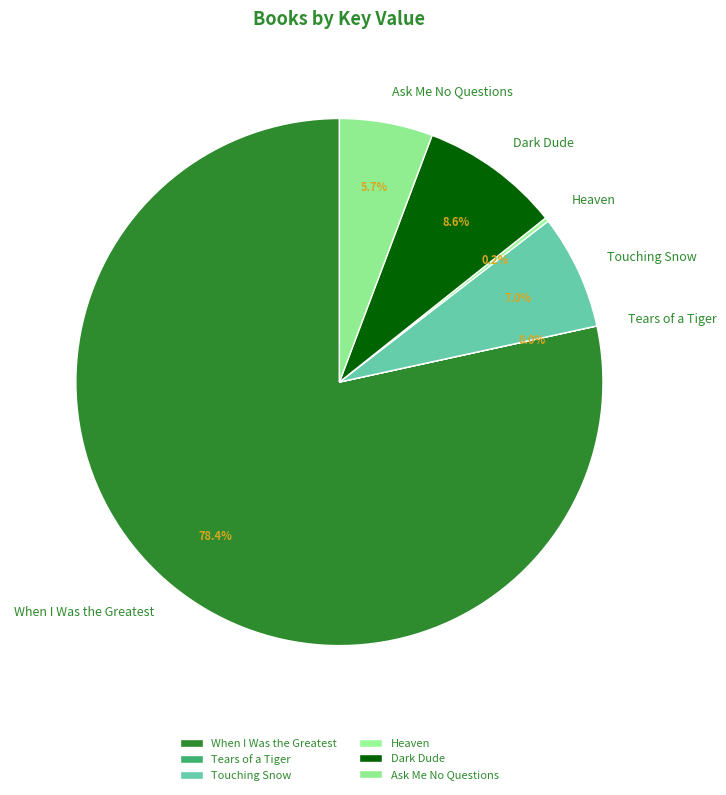

Approximately how many times larger is the value at Ask Me No Questions compared to Touching Snow?

0.8